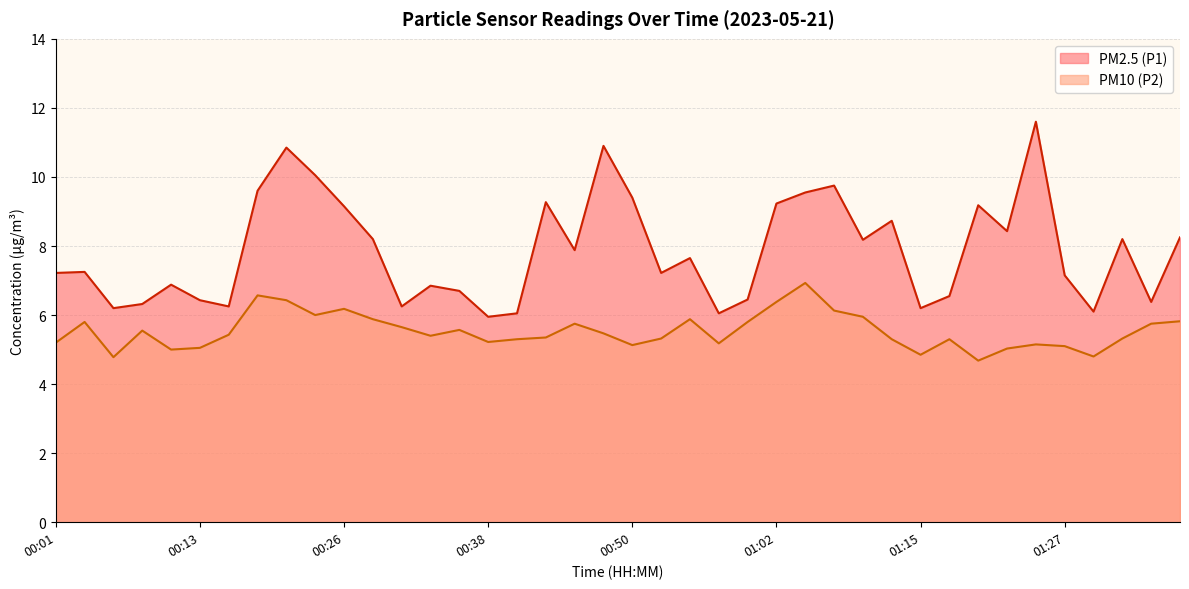

Rank the series by their maximum value, from lowest to highest.

PM10 (P2), PM2.5 (P1)